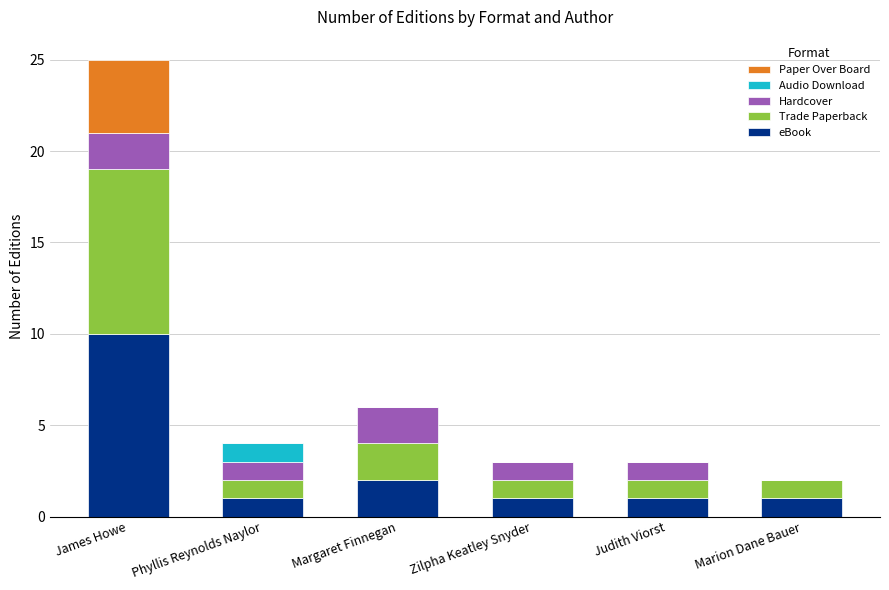

At which label is eBook closest to 5?

Margaret Finnegan